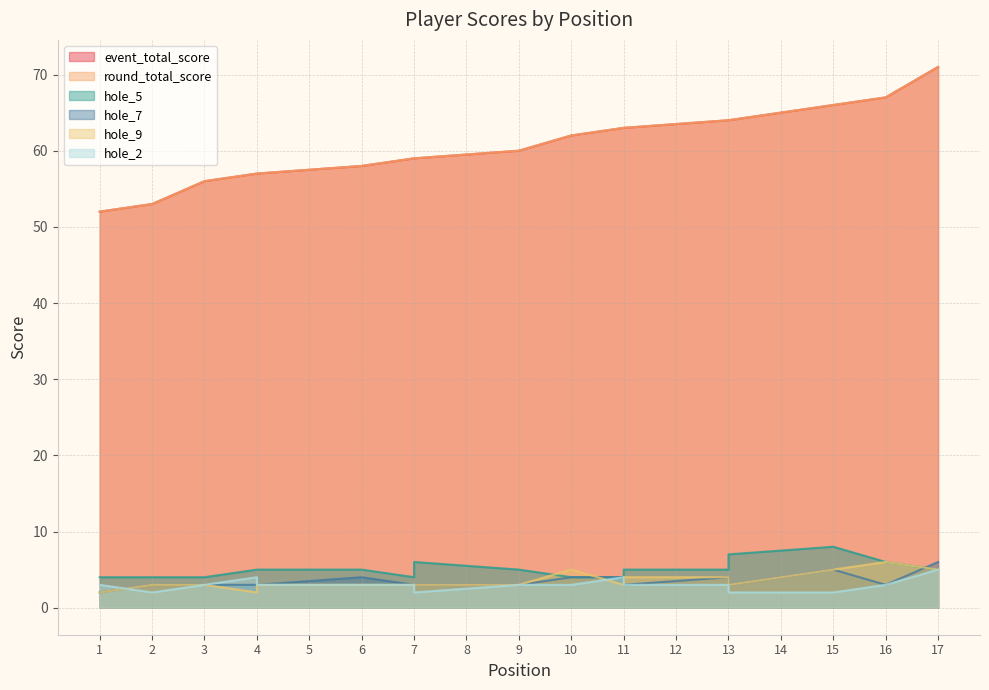

What are all the series names shown in the legend?

event_total_score, round_total_score, hole_5, hole_7, hole_9, hole_2